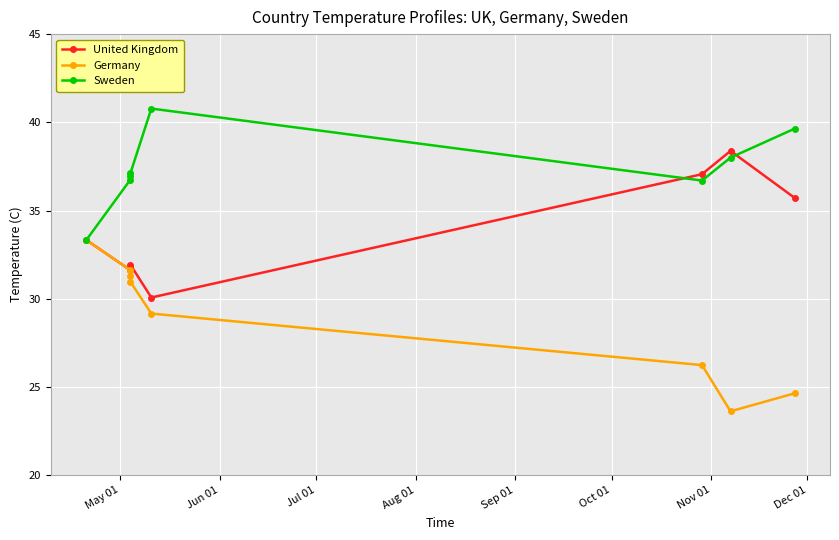

What is the lowest value of the United Kingdom series?

30.1